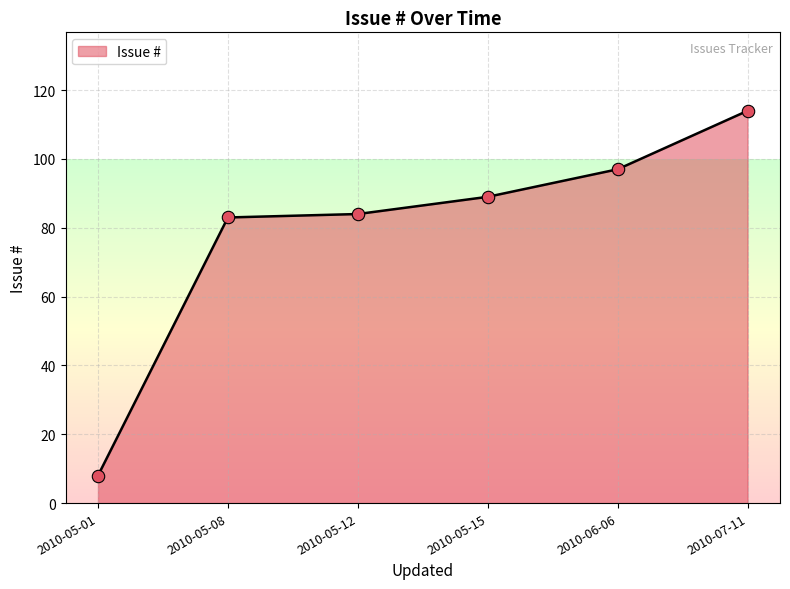

What is the ratio of the value at 2010-05-15 to the value at 2010-05-01?

11.1